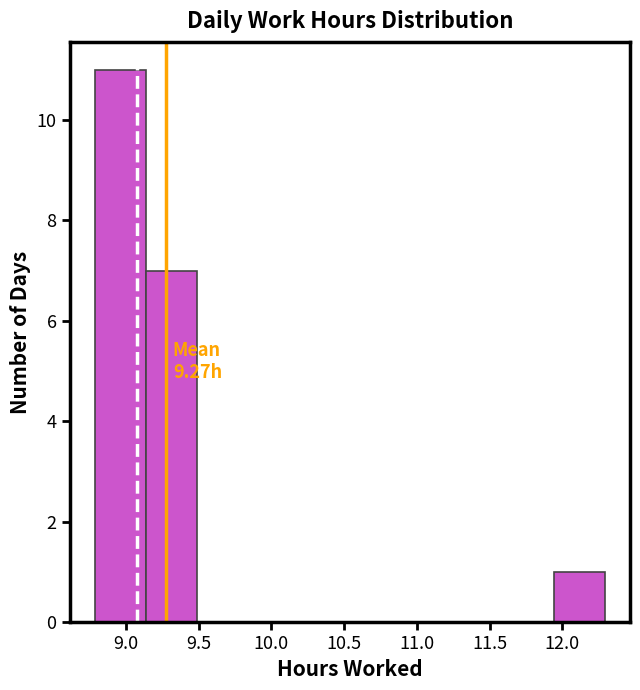

Which range on the x-axis has the tallest bar?

8.79 to 9.14